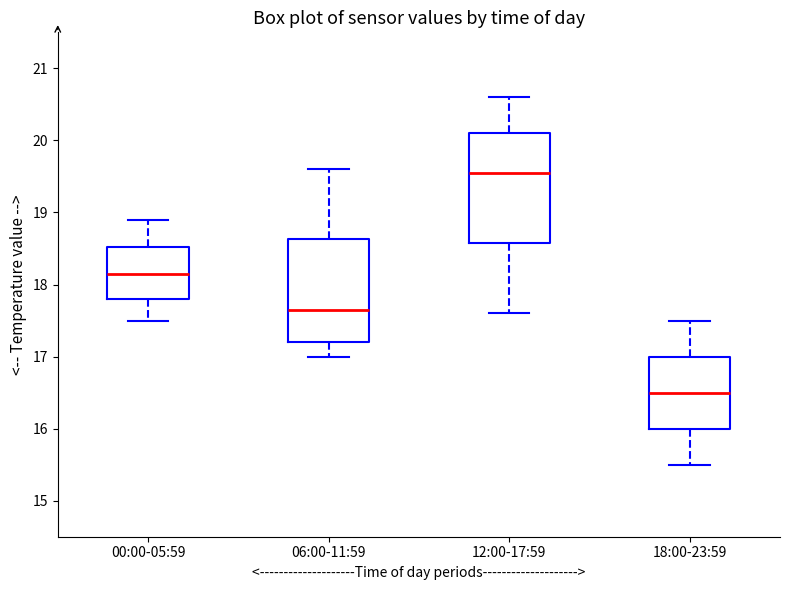

Which box's median line is the lowest?

18:00-23:59